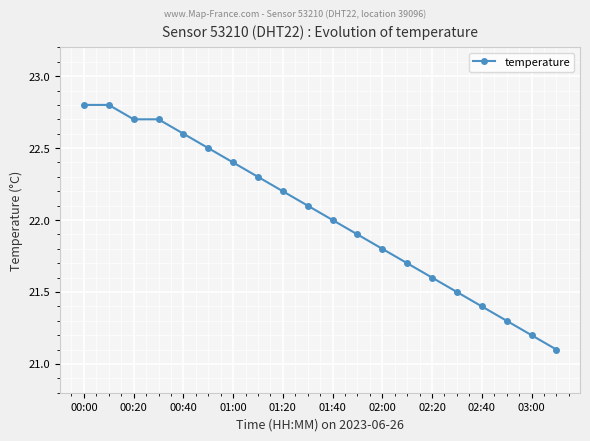

What is the smallest value displayed?

21.1